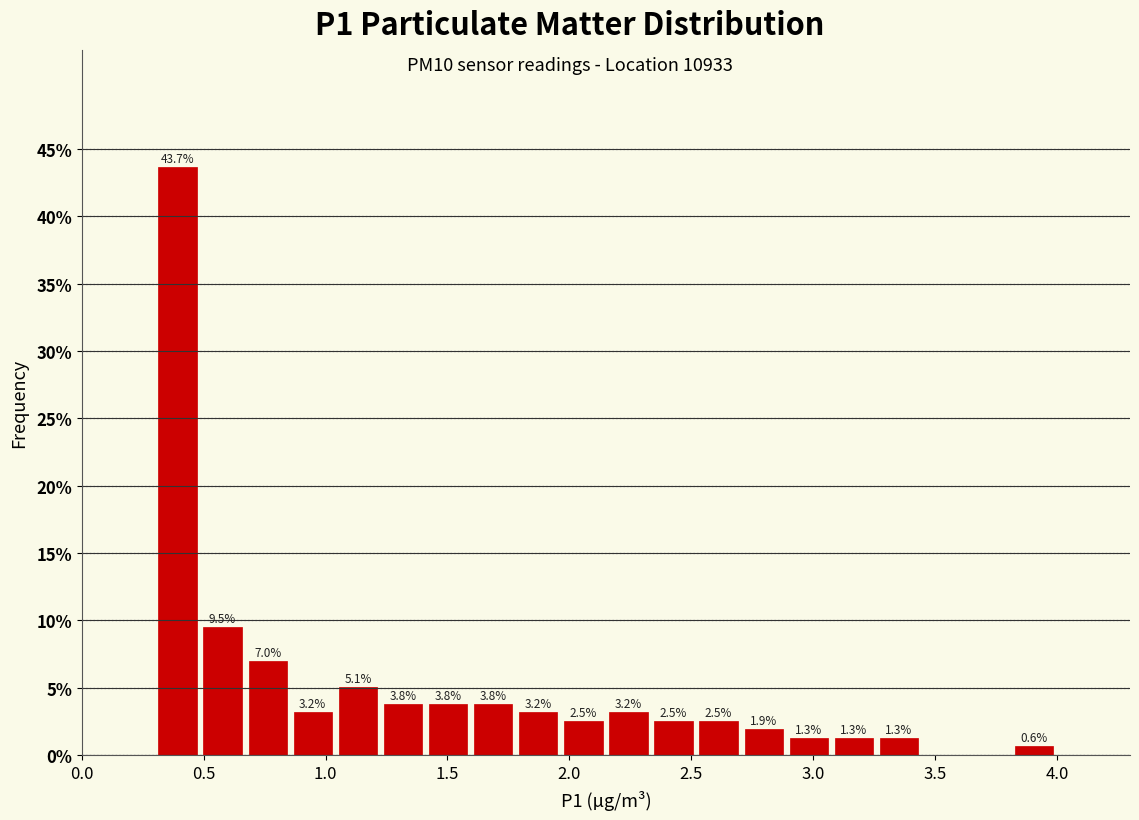

Around what value on the x-axis is the tallest bar? Give the approximate position of its centre, as read against the axis.

0.40